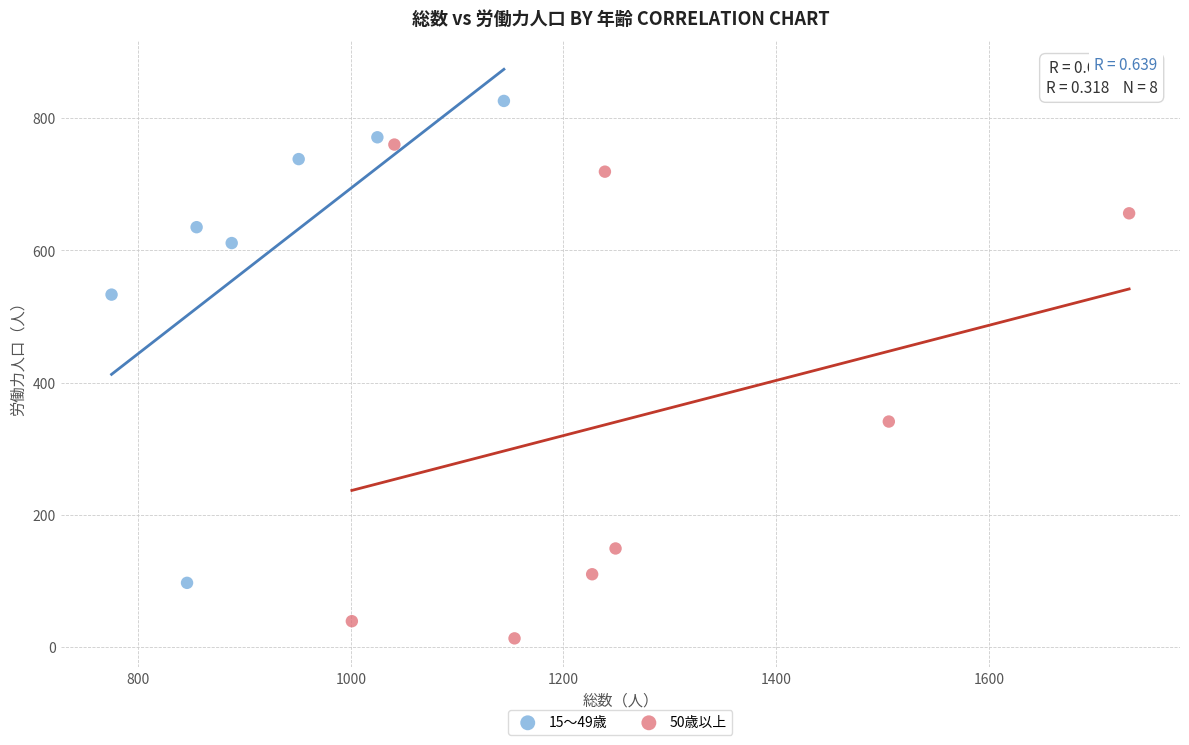

What are all the series names shown in the legend?

15～49歳, 50歳以上